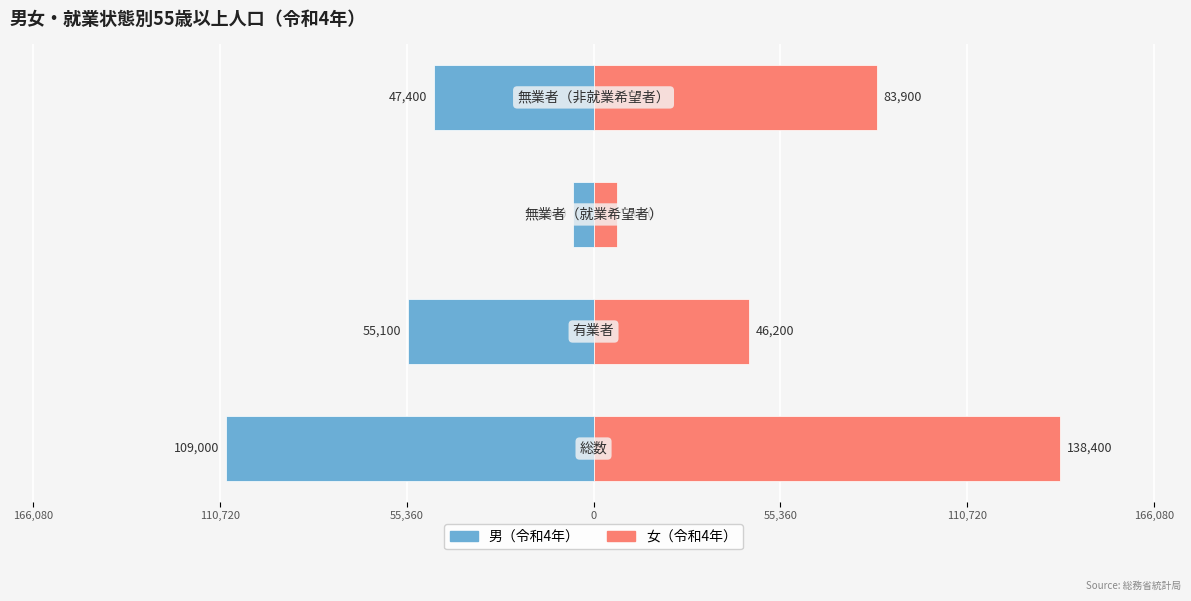

What is the sum of all 女（令和4年） values?

275500